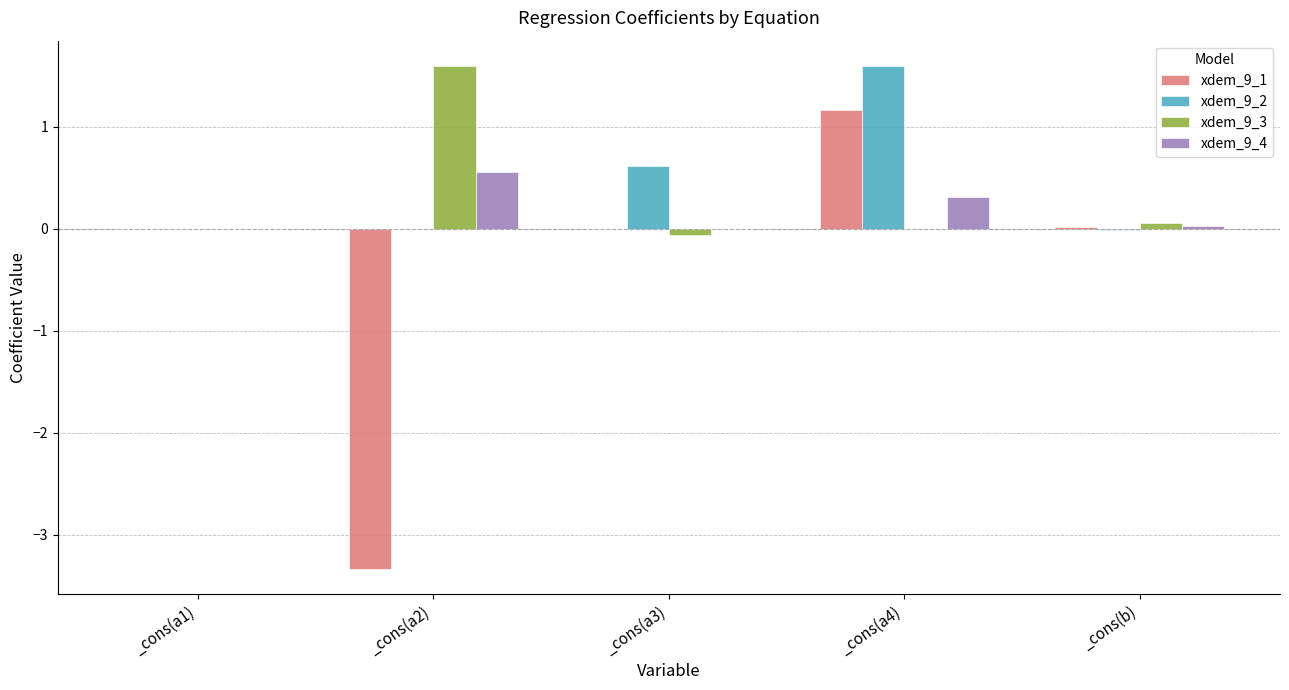

Is the value of xdem_9_2 at _cons(a3) greater than the value of xdem_9_1 at _cons(b)?

Yes